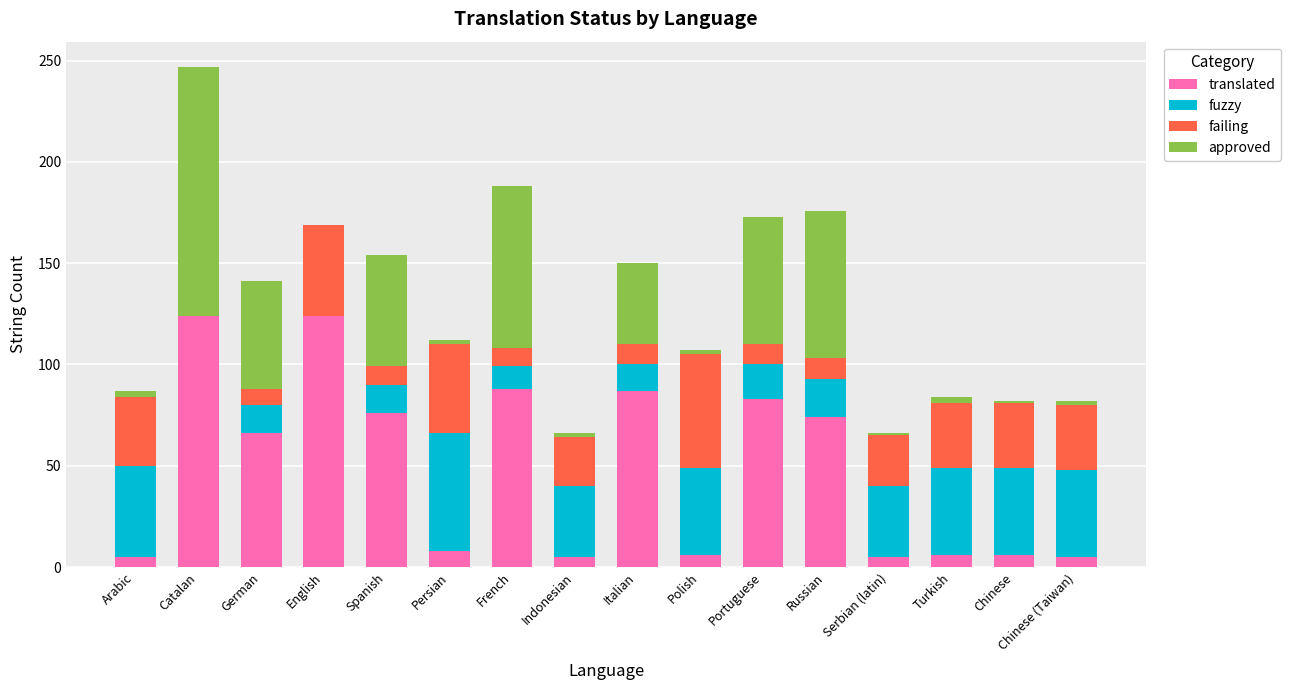

What is the highest value of the translated series?

124